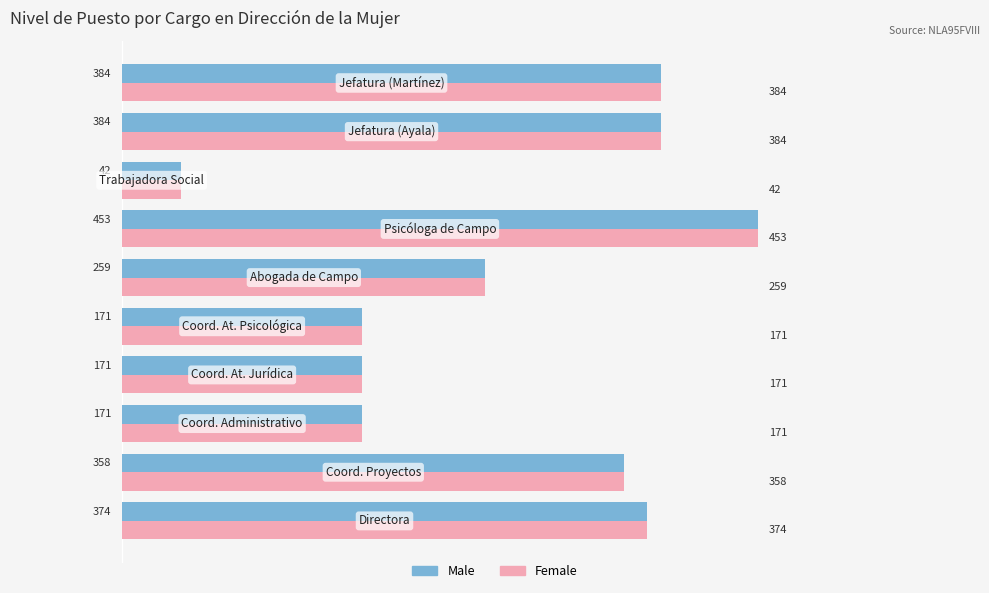

At how many categories does at least one series exceed 108?

9